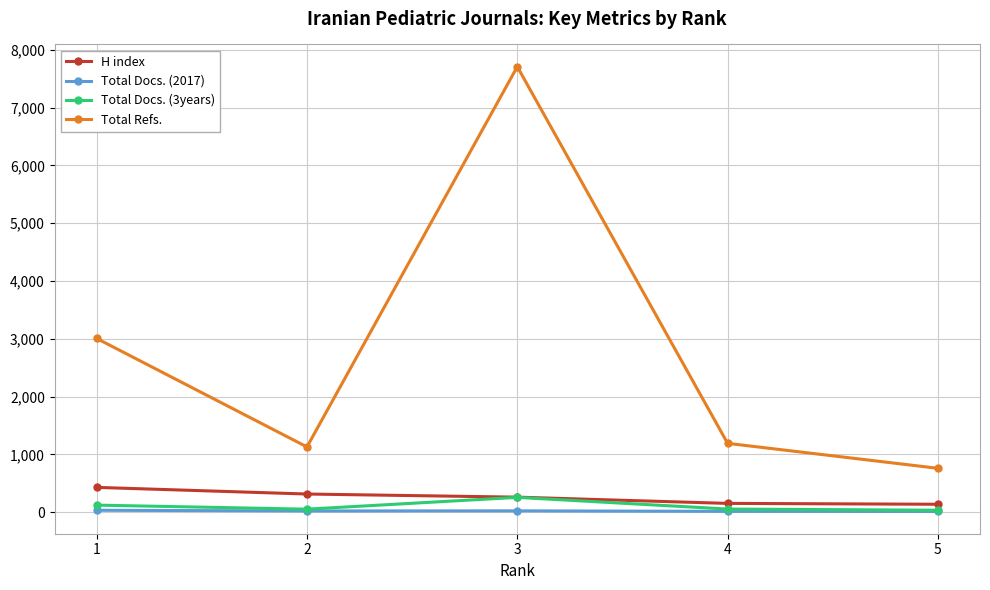

What are all the series names shown in the legend?

H index, Total Docs. (2017), Total Docs. (3years), Total Refs.